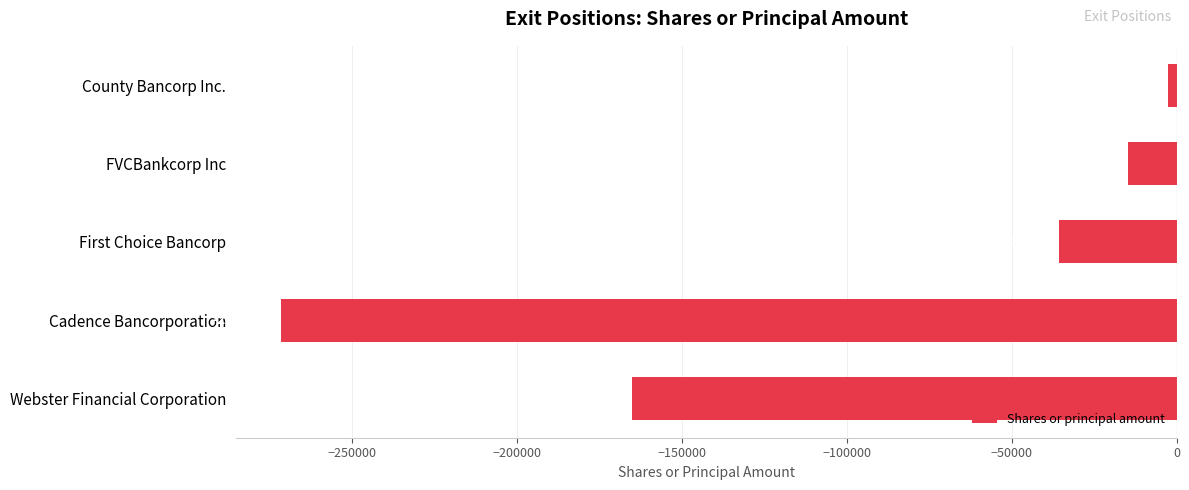

At which category does the chart reach its peak across all series?

County Bancorp Inc.